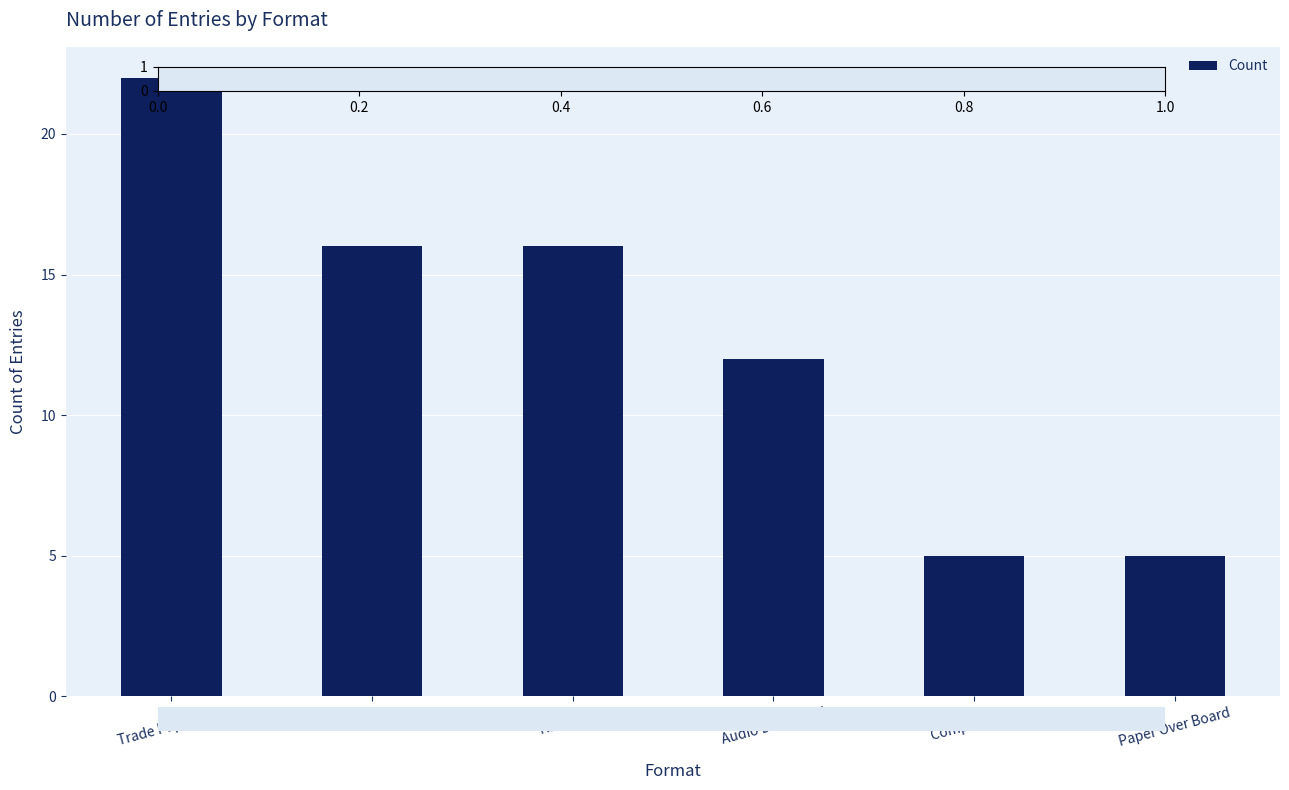

Where is the data nearest to the value 13?

Audio Download